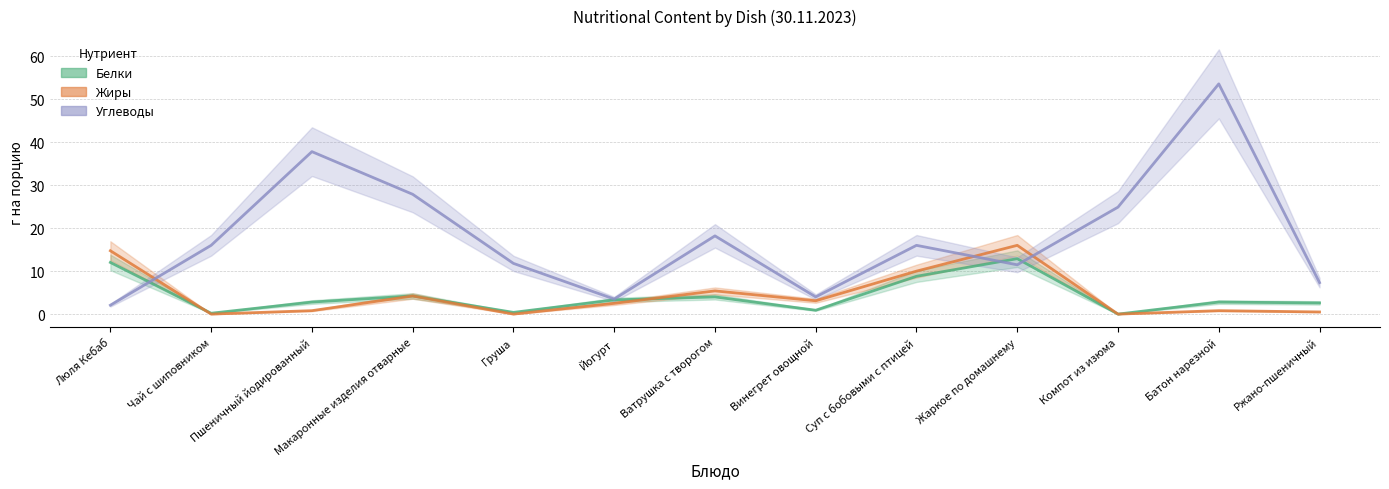

Where is the first local maximum for Углеводы?

Пшеничный йодированный